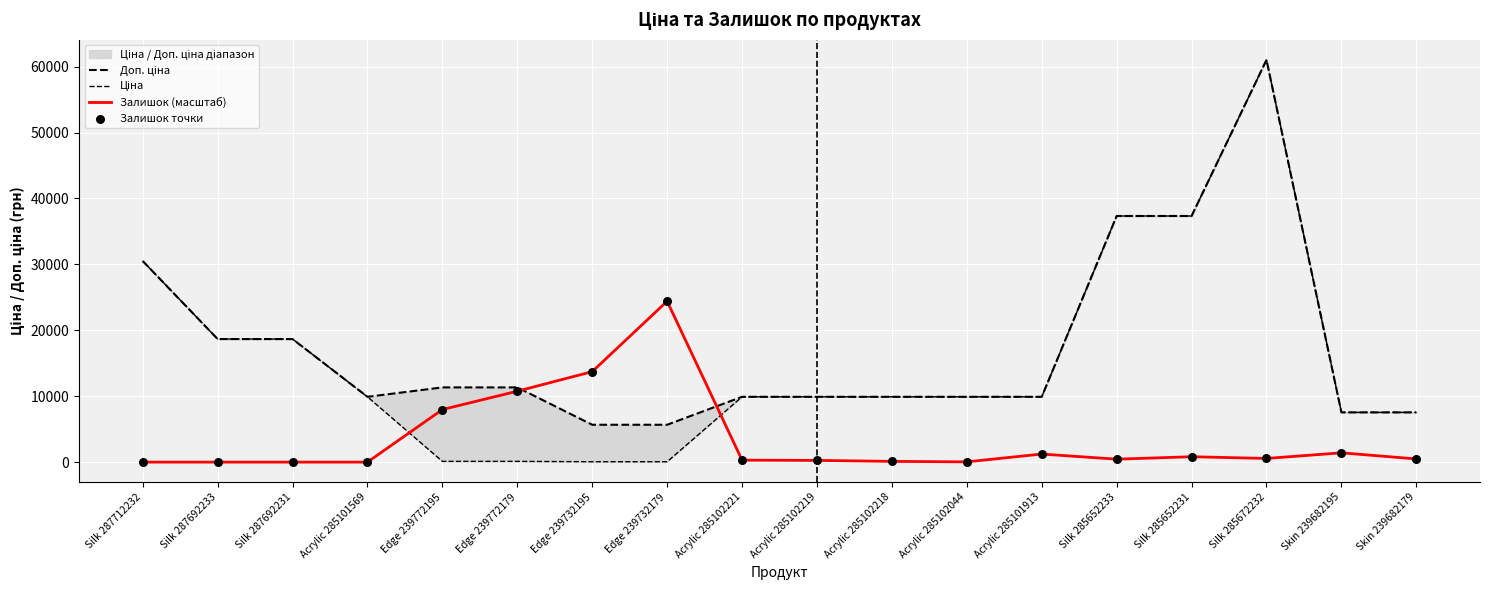

Which series reaches the maximum Y coordinate?

Доп. ціна